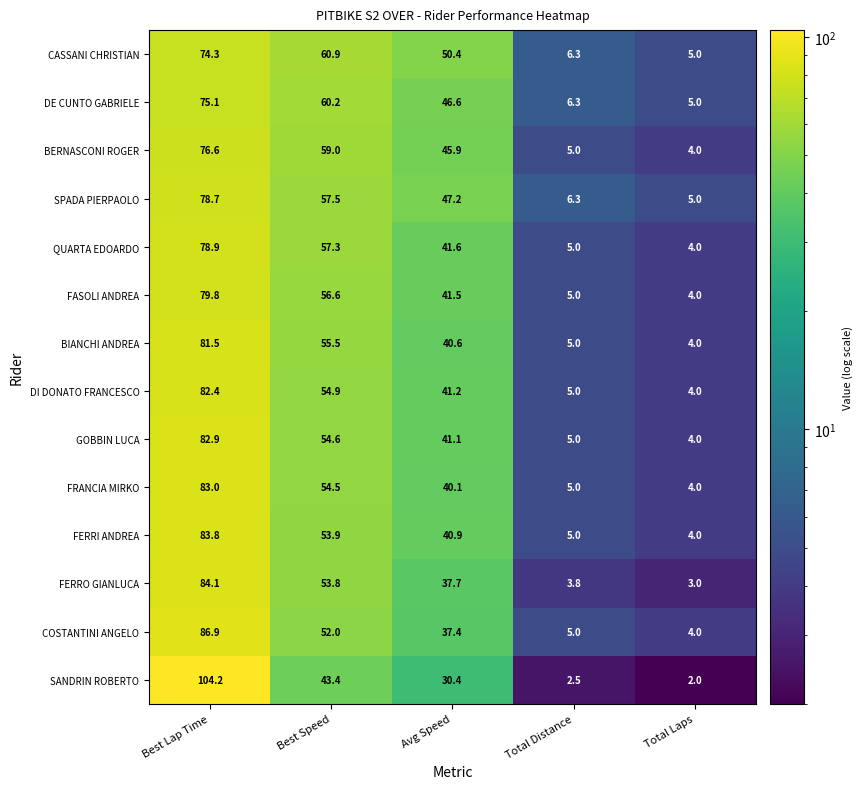

What is the sum of all BERNASCONI ROGER values?

190.5